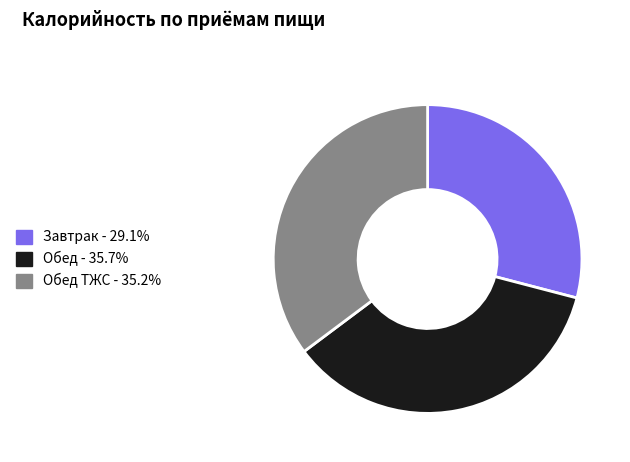

Does any single category account for the majority?

No